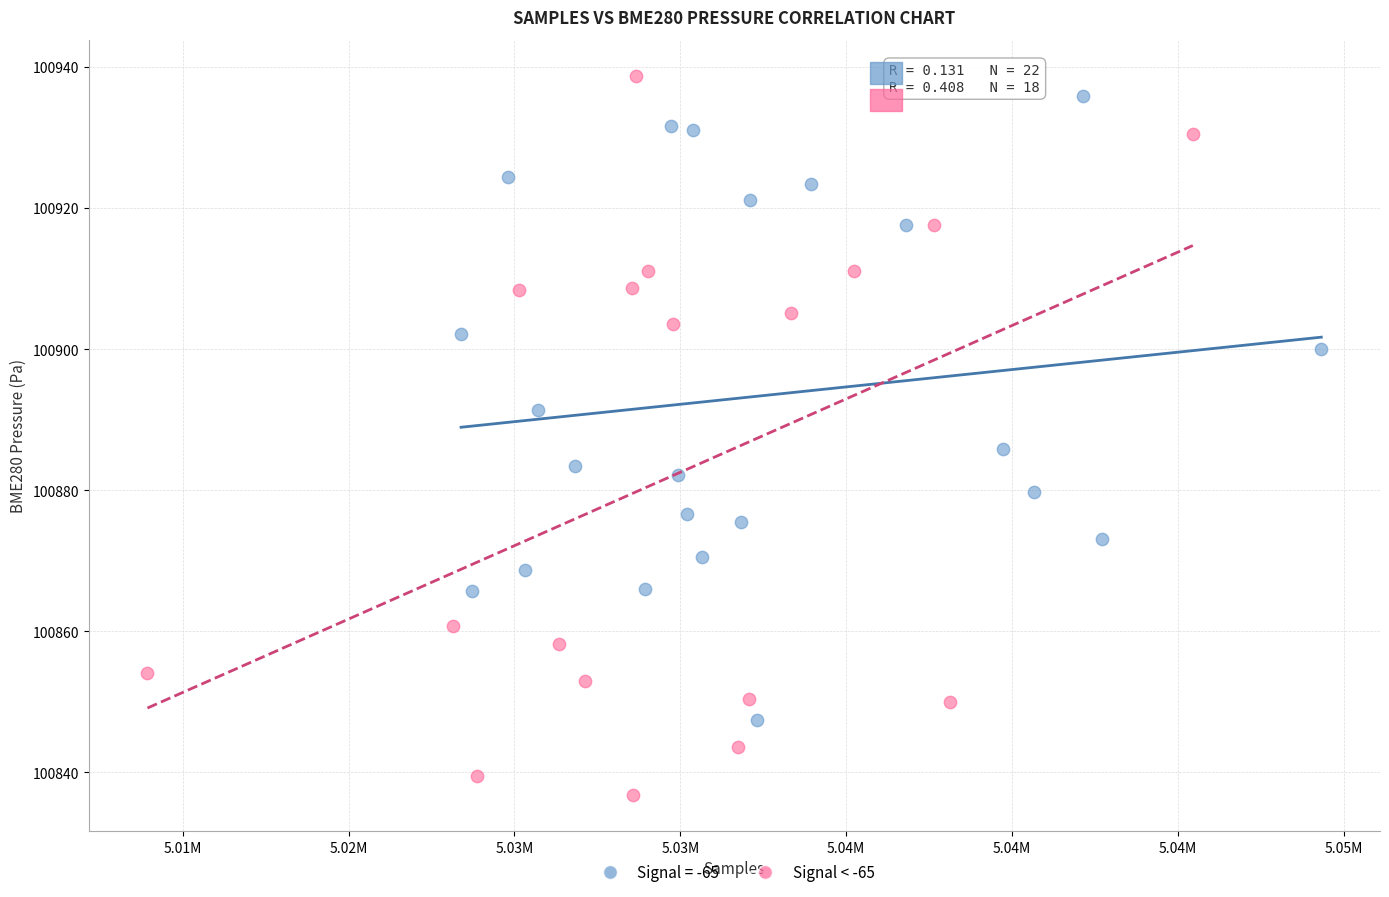

Which series reaches the minimum Y coordinate?

Signal < -65